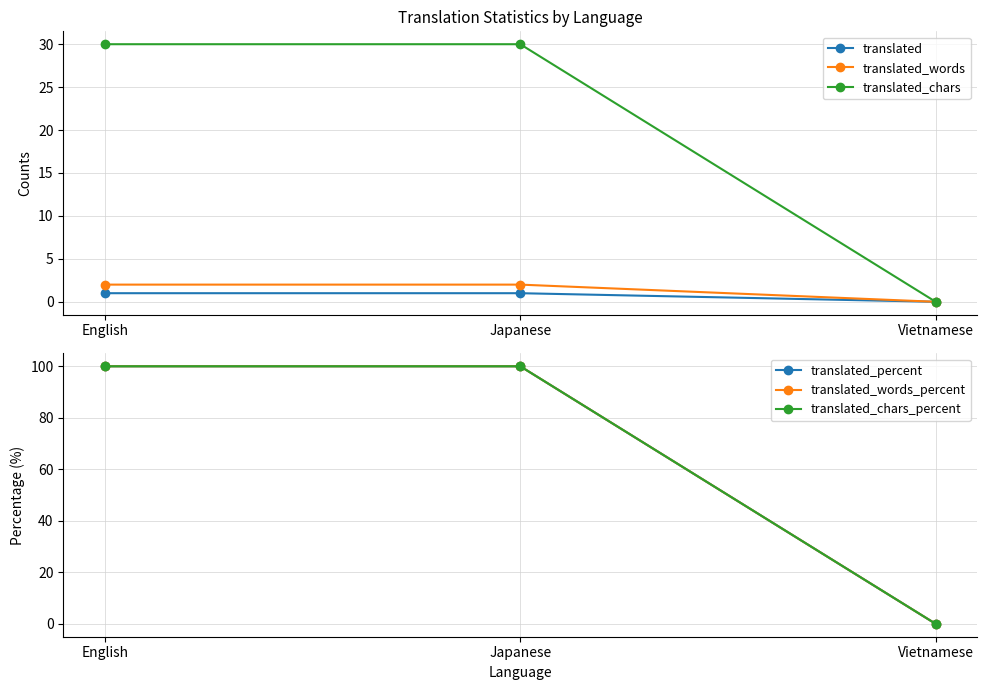

How many distinct data groups are displayed?

6